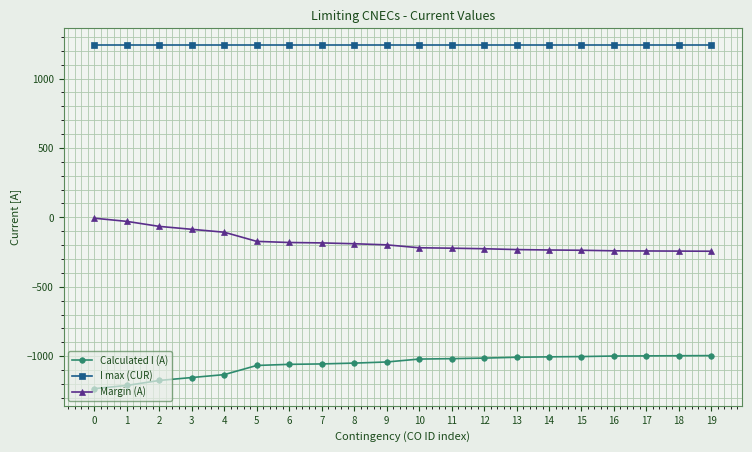

The Calculated I (A) series shows -284 at 15. True or false?

False